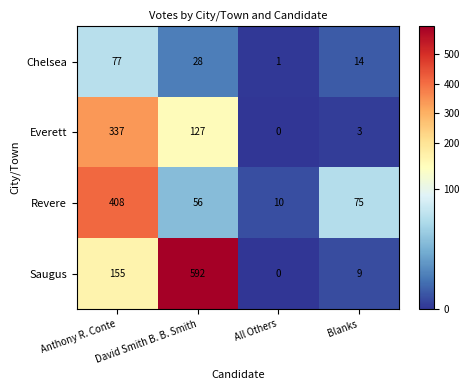

True or false: Revere has a value of 75 at Blanks.

True